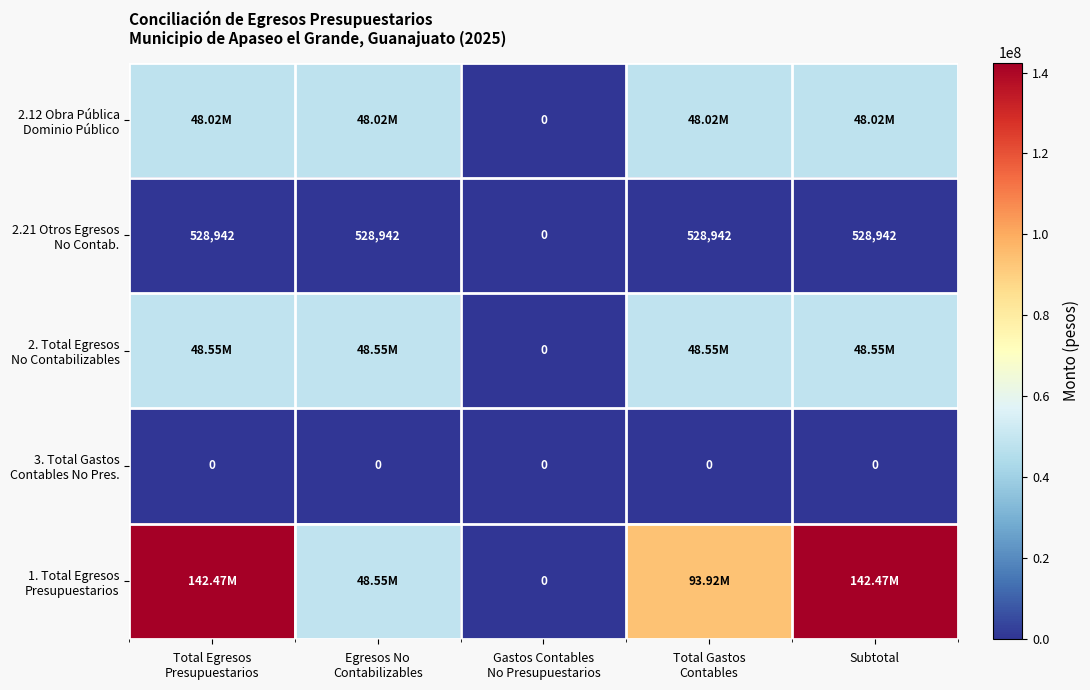

Which series has the widest spread of values?

1. Total Egresos Presupuestarios